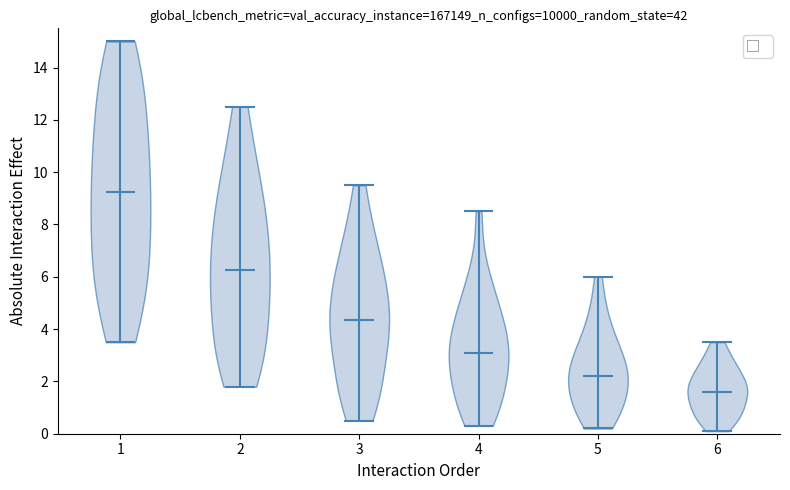

Which violin has the highest median line?

1